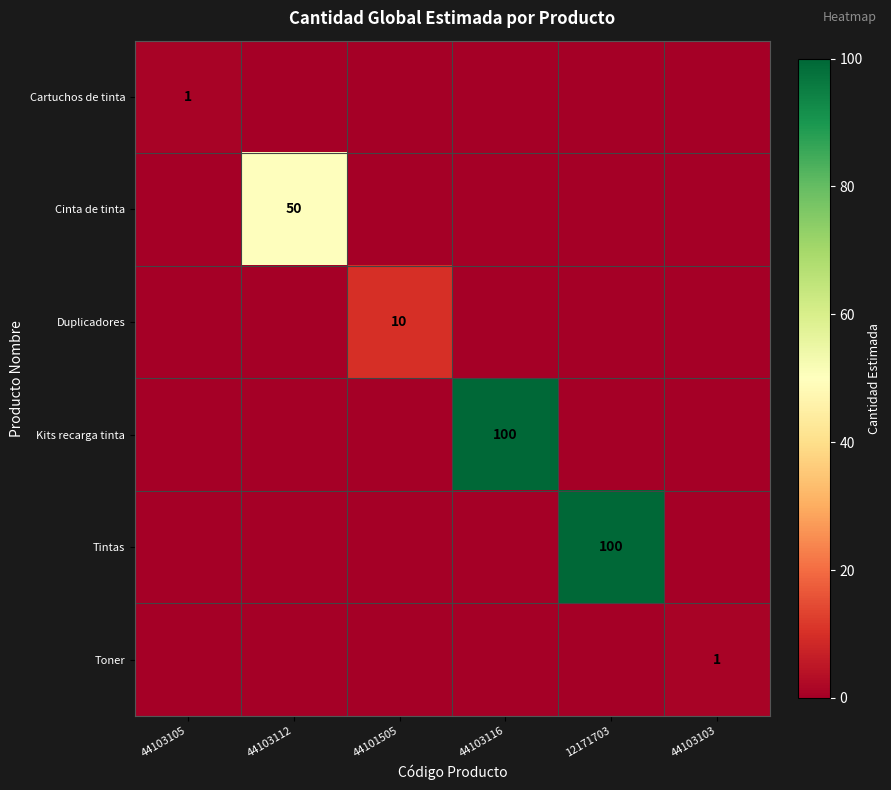

What is the difference between the highest and lowest values at 44103112?

50